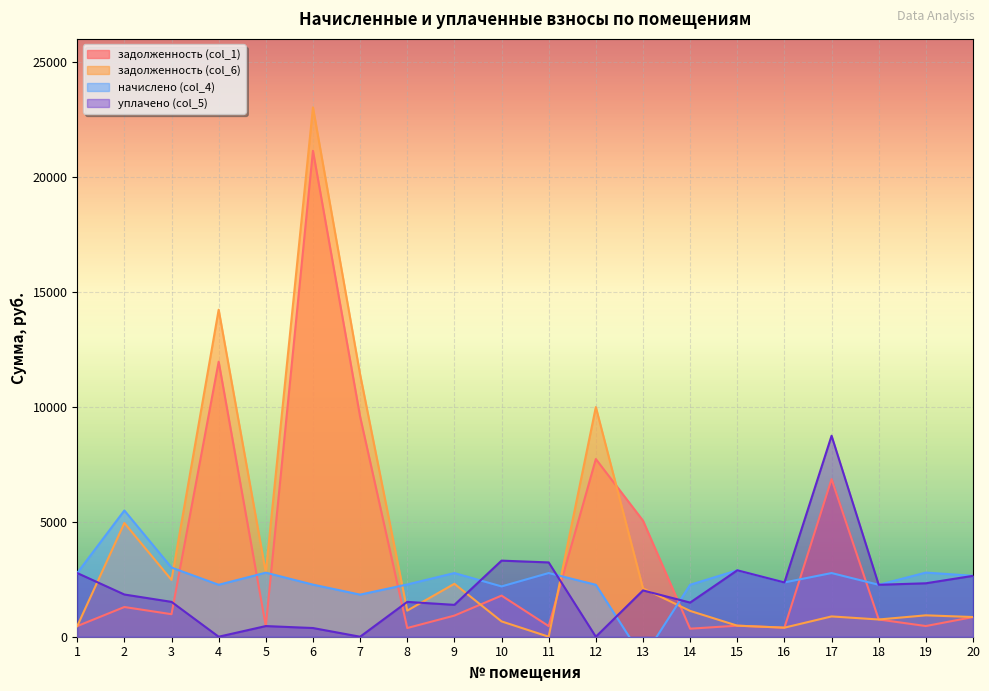

What is the sum of the начислено (col_4) values at 8 and 1?

5041.8